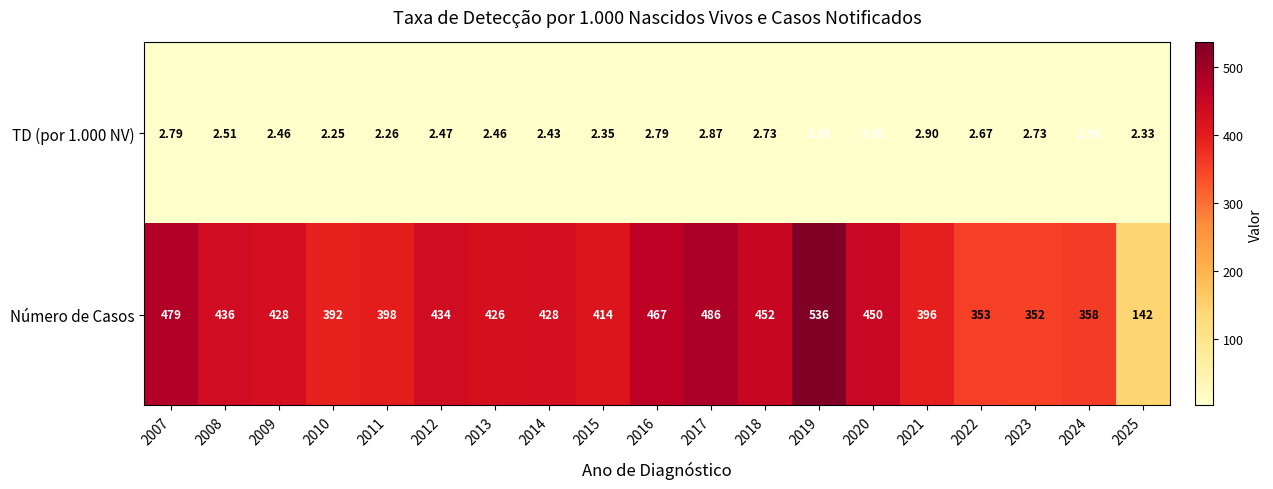

Which series has the widest spread of values?

Número de Casos